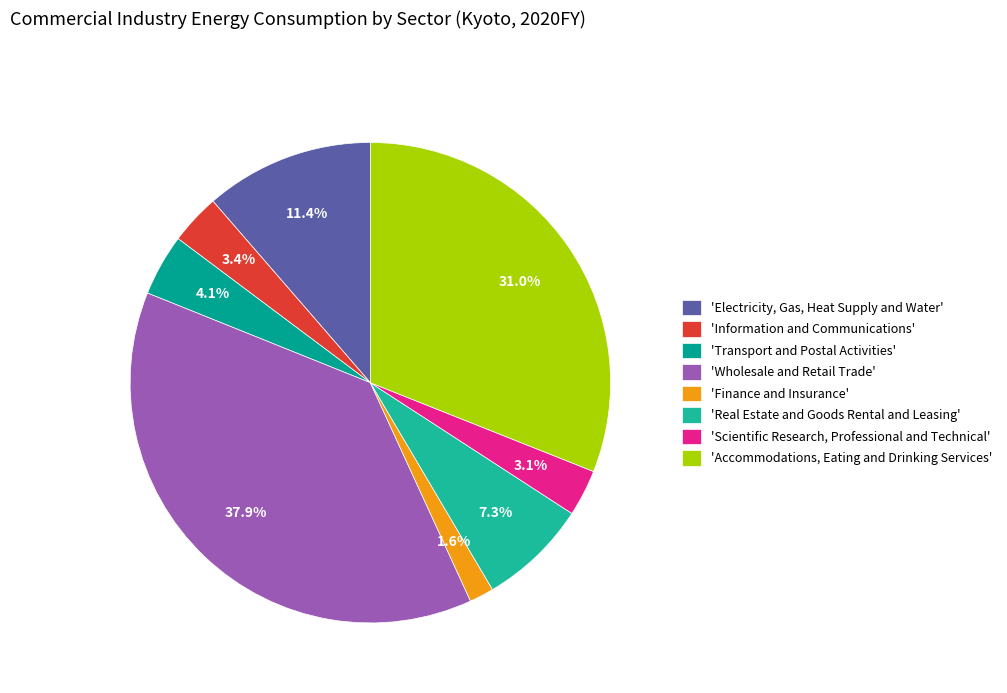

How many slices are in this pie chart?

8